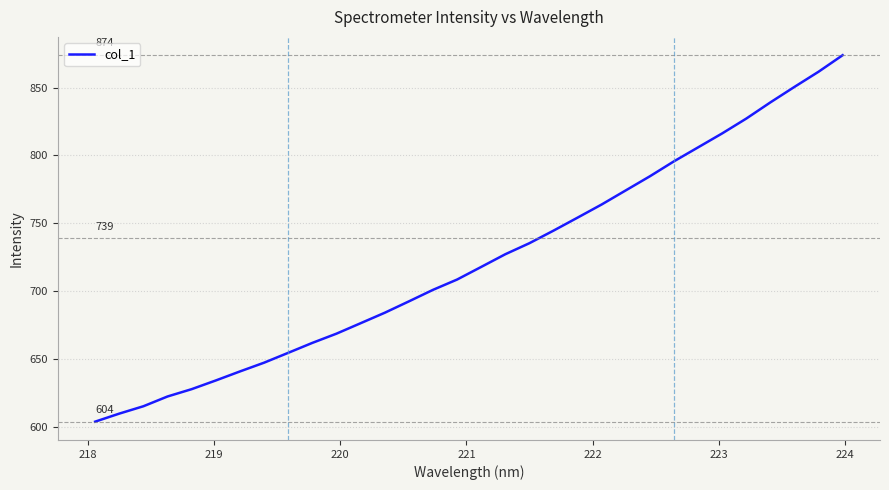

Reading left to right, extract all data points from this chart.

603.8	609.7	615.1	622.3	627.7	634.1	640.8	647.2	654.5	661.8	668.6	676.3	684.0	692.4	700.9	708.5	717.8	727.2	735.3	744.6	754.2	763.9	774.3	784.7	795.7	806.0	816.3	827.2	839.1	850.5	861.7	873.9